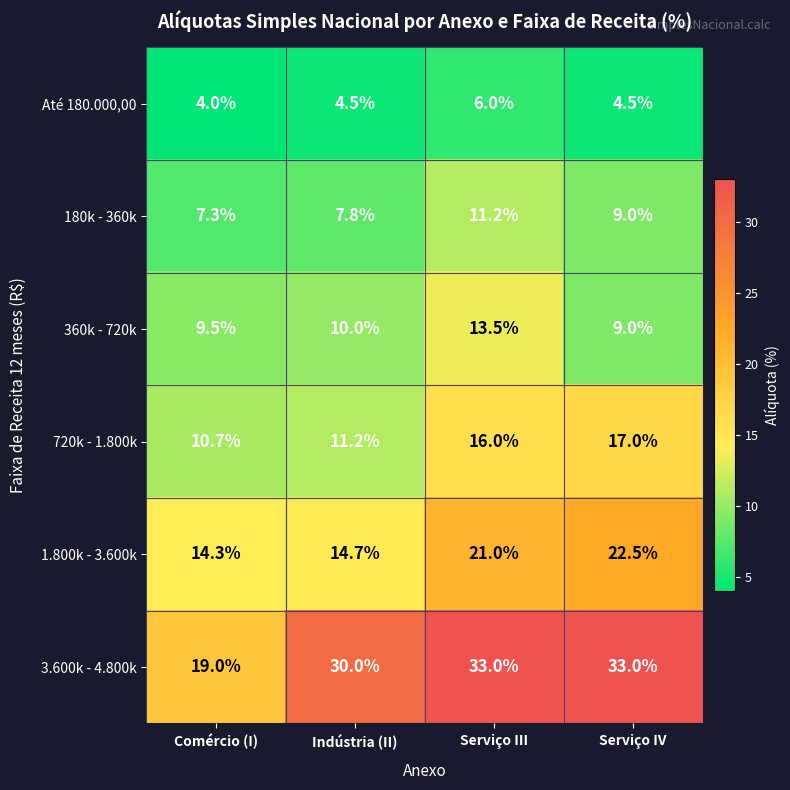

What is the total value across all series at Serviço III?

100.7